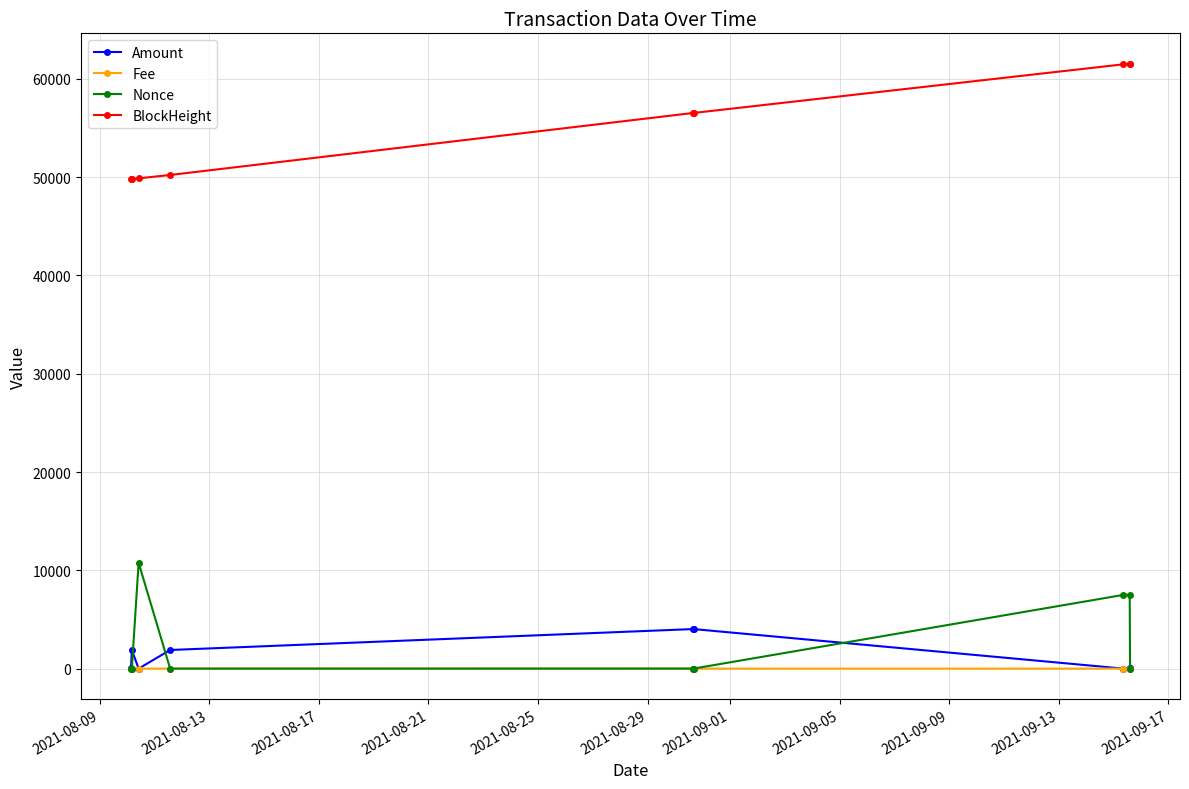

What is the maximum value shown in the chart?

61560.0